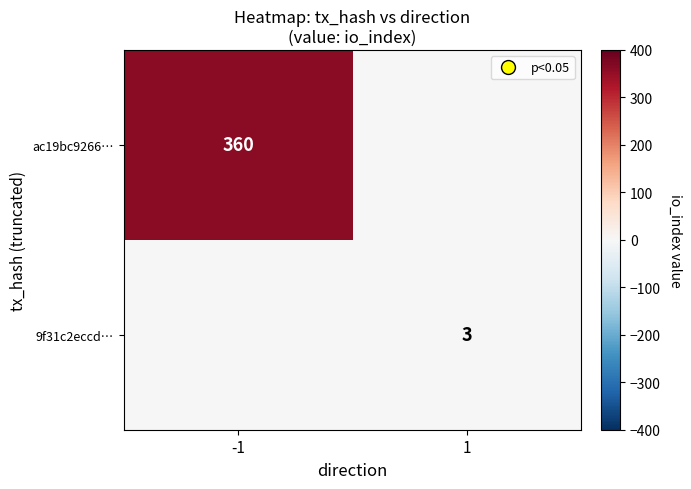

What is the total value across all series at -1?

360